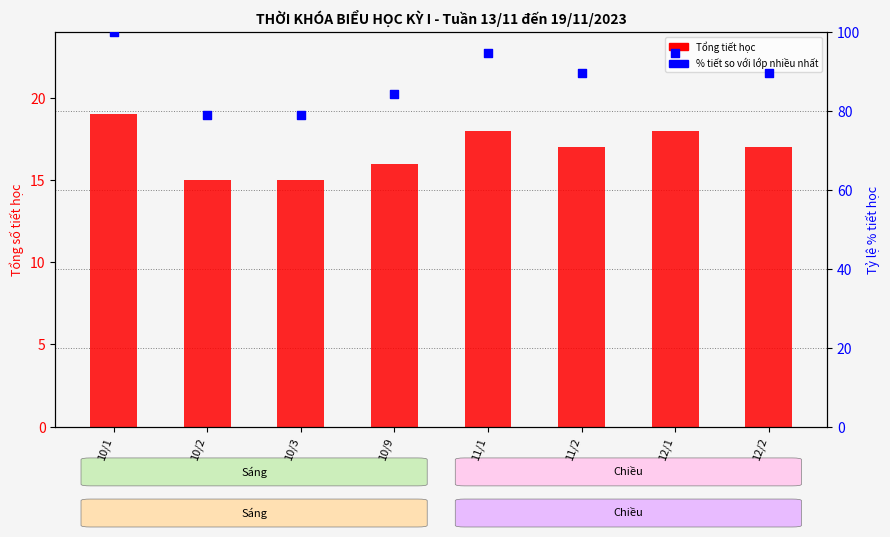

Which series has the largest total across all categories?

% tiết so với lớp nhiều nhất